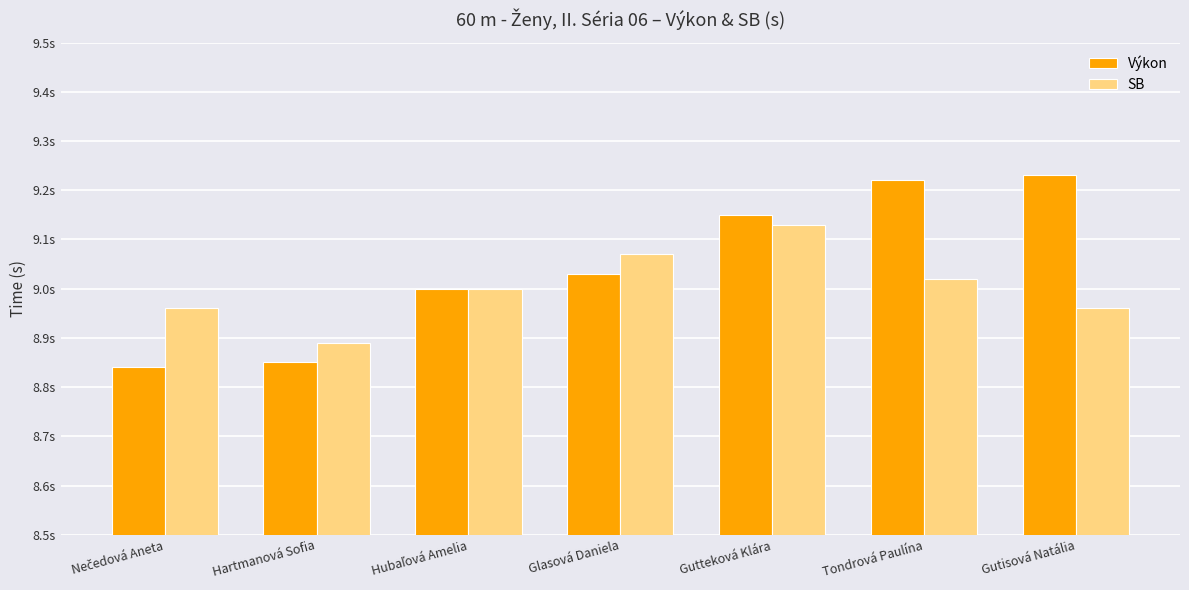

Which series has the widest spread of values?

Výkon